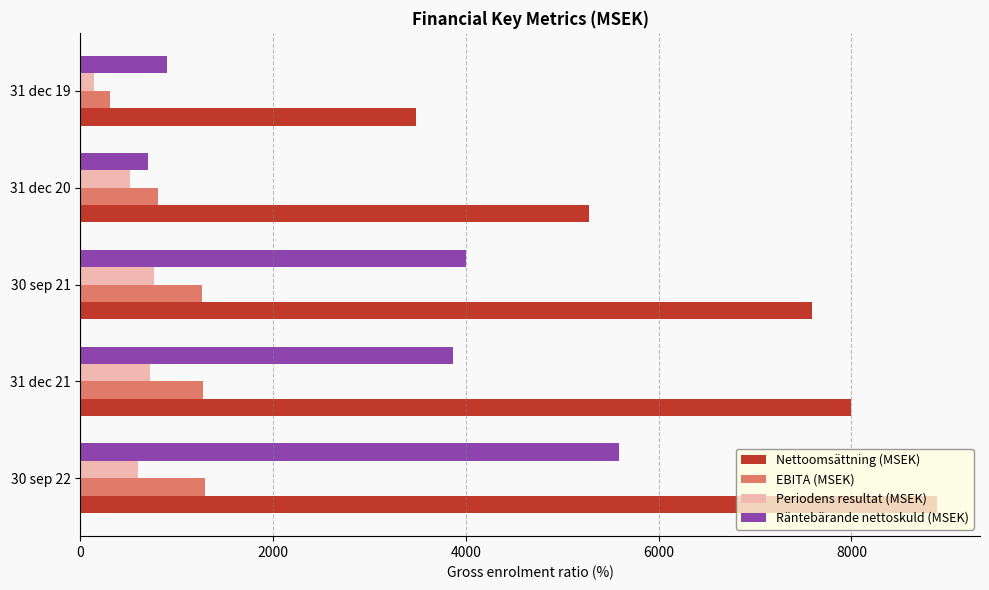

Rank the series by their maximum value, from lowest to highest.

Periodens resultat (MSEK), EBITA (MSEK), Räntebärande nettoskuld (MSEK), Nettoomsättning (MSEK)